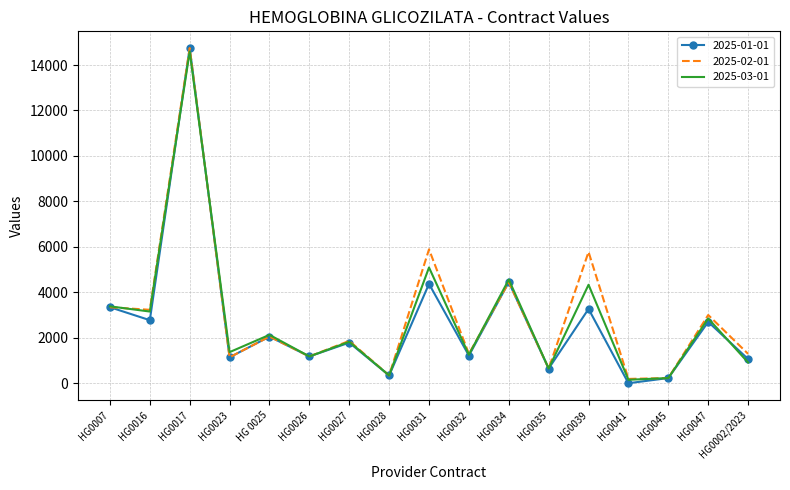

Which series has the largest range (max minus min)?

2025-01-01